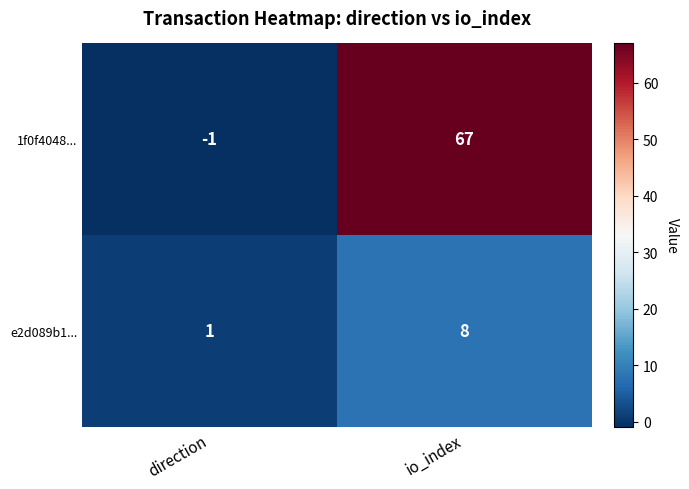

What is the maximum value shown in the chart?

67